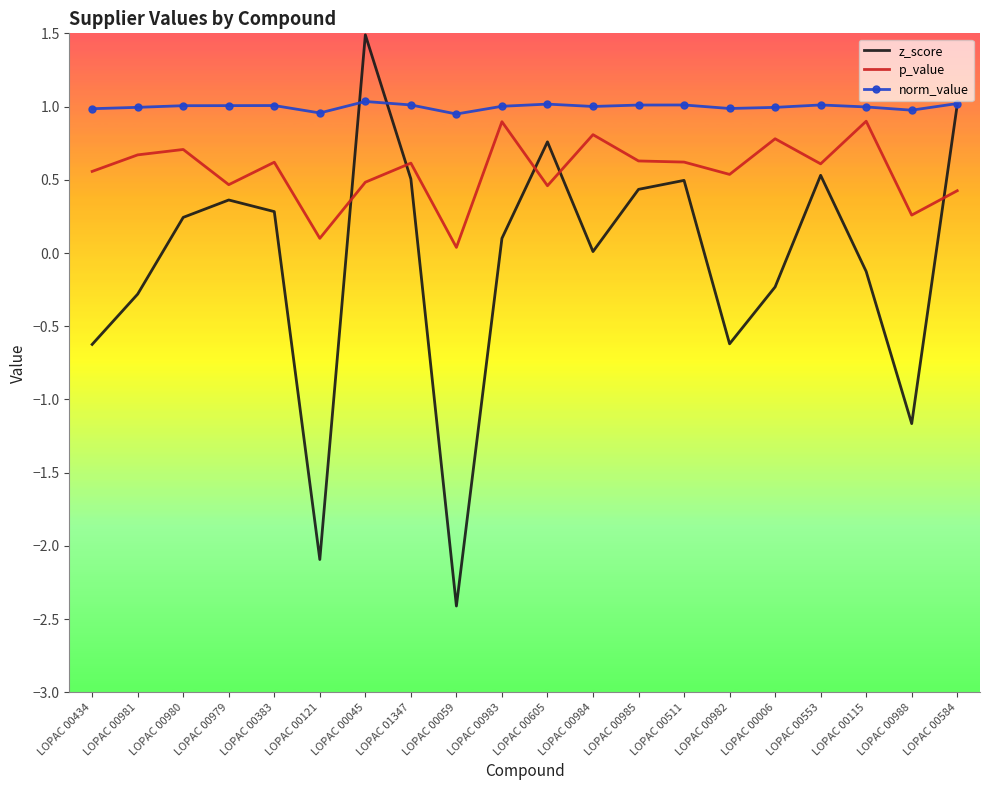

What is the maximum value shown in the chart?

1.5